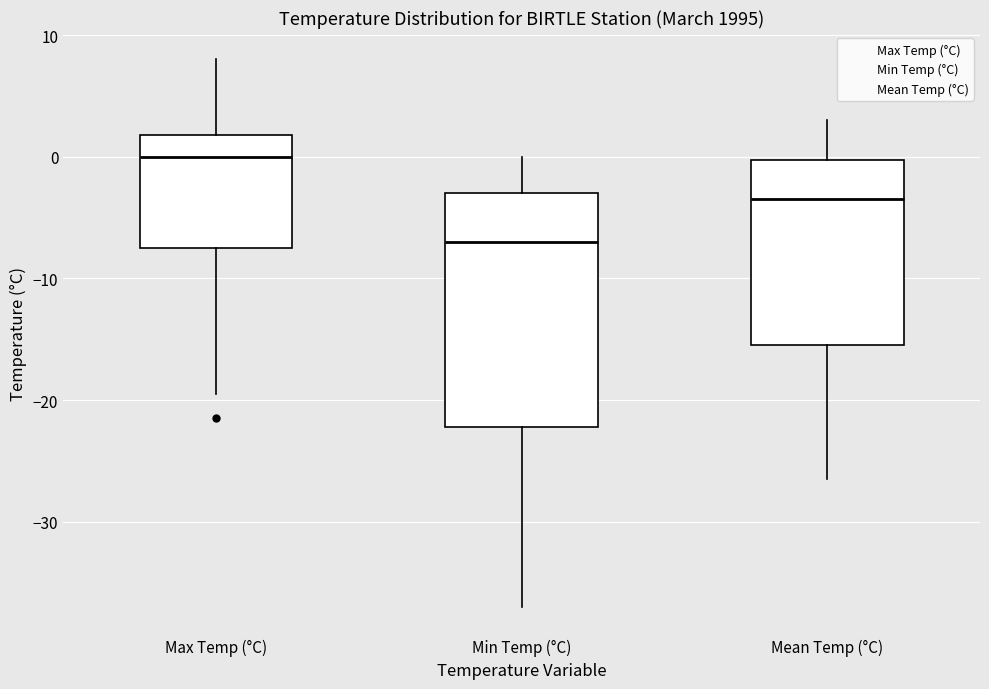

Reading left to right, read every box against the y-axis: the position of its median line, the range the box covers, and the ends of its whiskers. The values are not printed on the chart, so give them approximately, as read against the axis.

Max Temp (°C): median 0, box -7 to 2, whiskers -19 to 8
Min Temp (°C): median -7, box -22 to -3, whiskers -37 to 0
Mean Temp (°C): median -3, box -15 to 0, whiskers -26 to 3